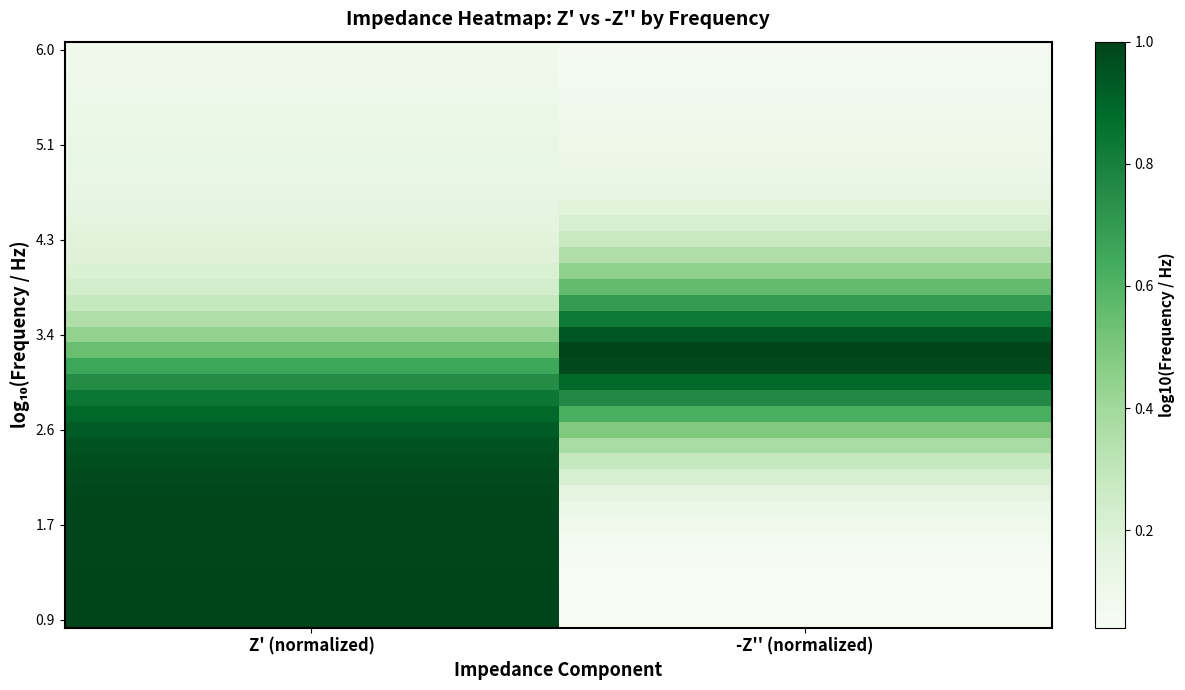

At which category is the sum across all series the highest?

Z' (normalized)